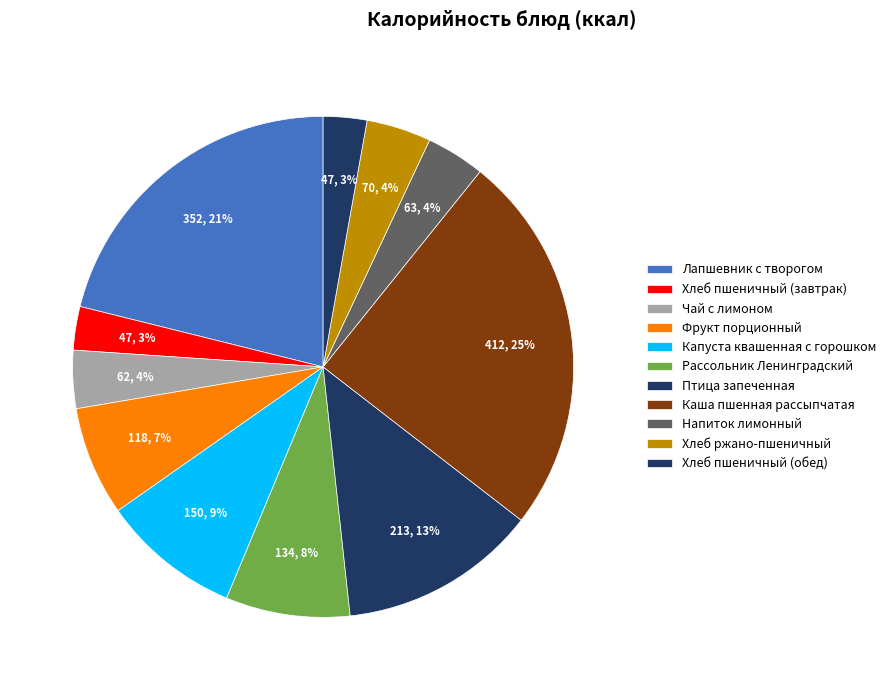

Is there a majority slice in this chart?

No